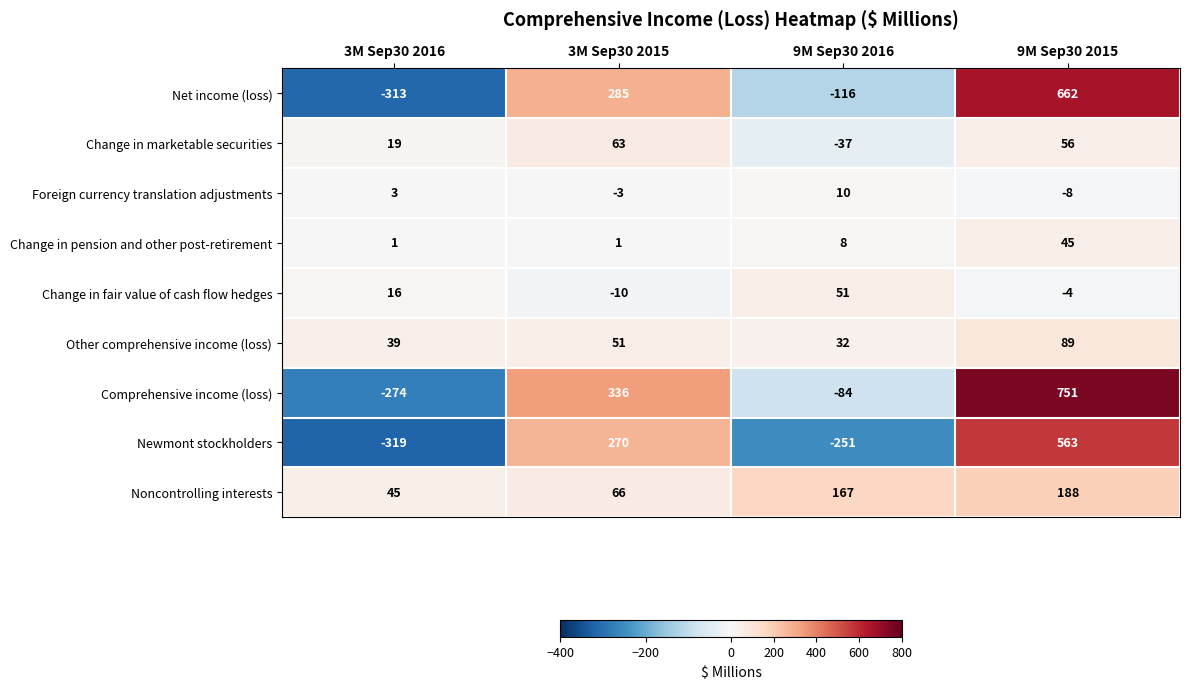

How many series are shown in this chart?

9